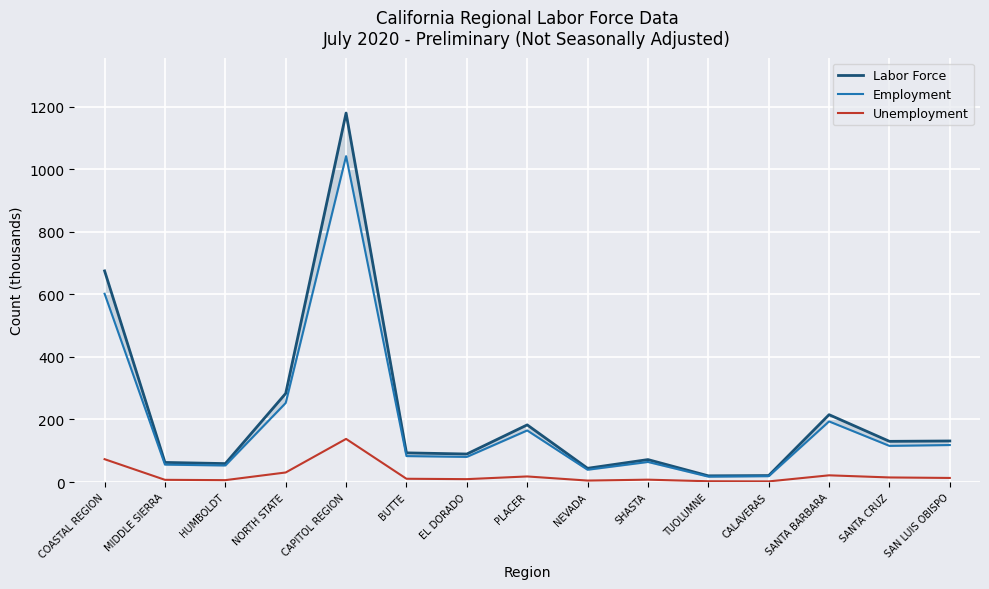

Which series has the largest total across all categories?

Labor Force